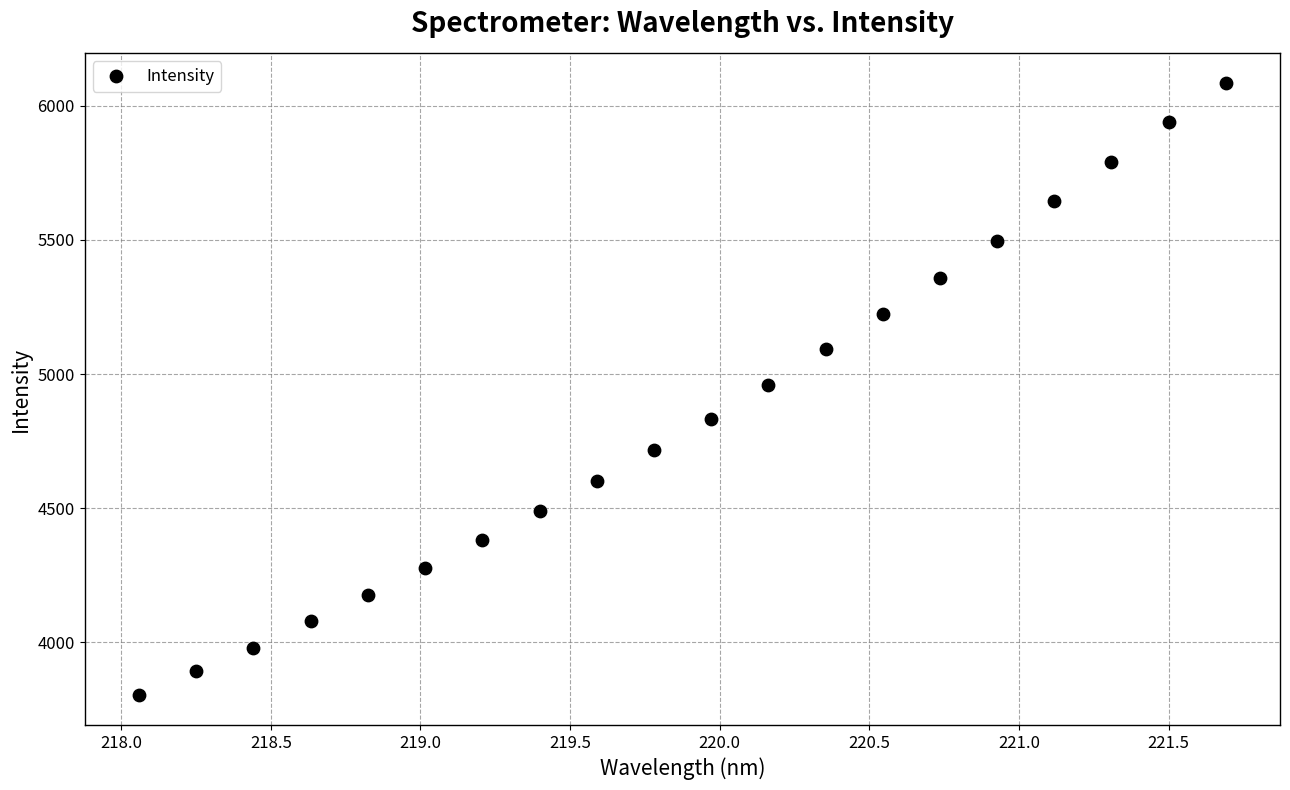

What is the range of Y values (max minus min)?

2277.5